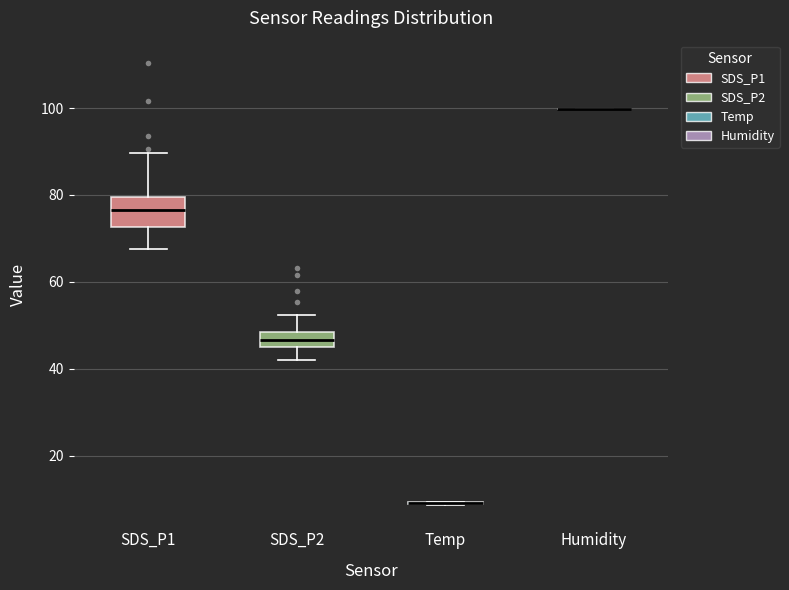

Reading left to right, read every box against the y-axis: the position of its median line, the range the box covers, and the ends of its whiskers. The values are not printed on the chart, so give them approximately, as read against the axis.

SDS_P1: median 76, box 72 to 80, whiskers 68 to 90
SDS_P2: median 46 (inside the box), box 46 to 48, whiskers 42 to 52
Temp: box collapsed to a line at 10, whiskers 8 to 10
Humidity: box collapsed to a line at 100, whiskers 100 to 100